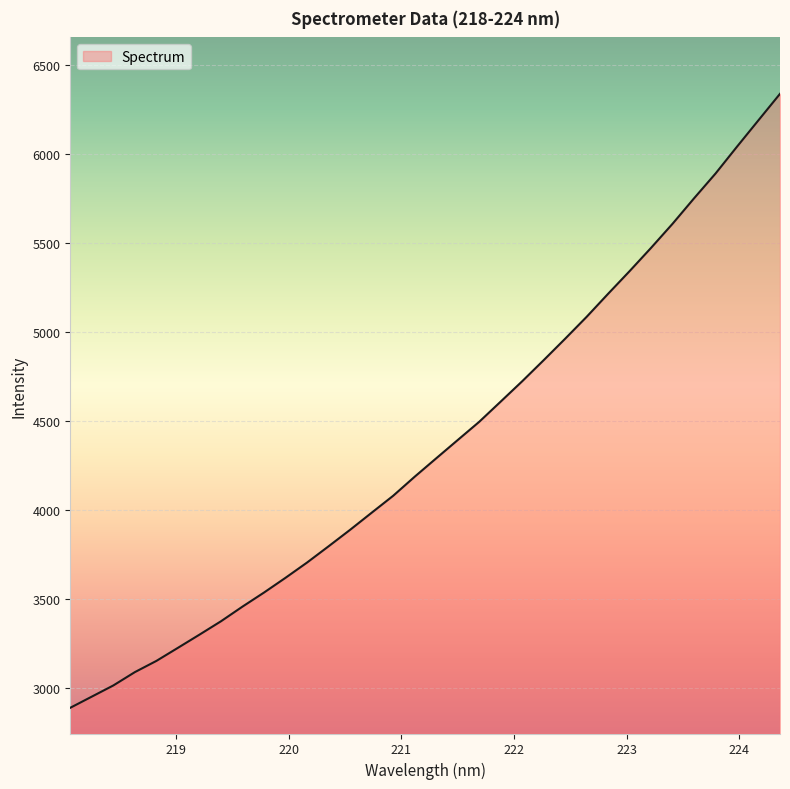

What is the maximum value shown in the chart?

6339.0